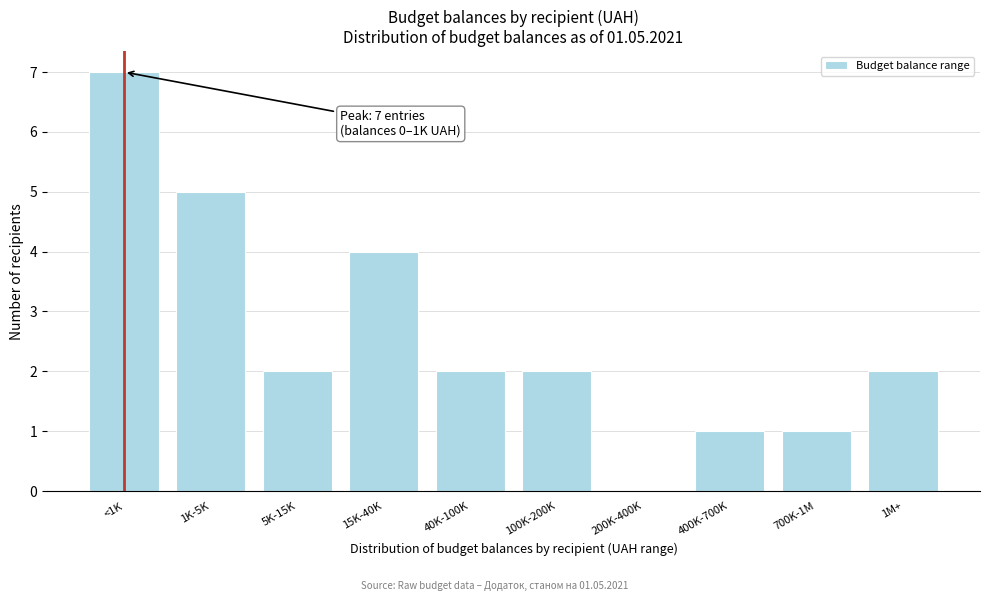

Reading right to left, extract all data points from this chart.

1M+=2	700K-1M=1	400K-700K=1	200K-400K=0	100K-200K=2	40K-100K=2	15K-40K=4	5K-15K=2	1K-5K=5	<1K=7